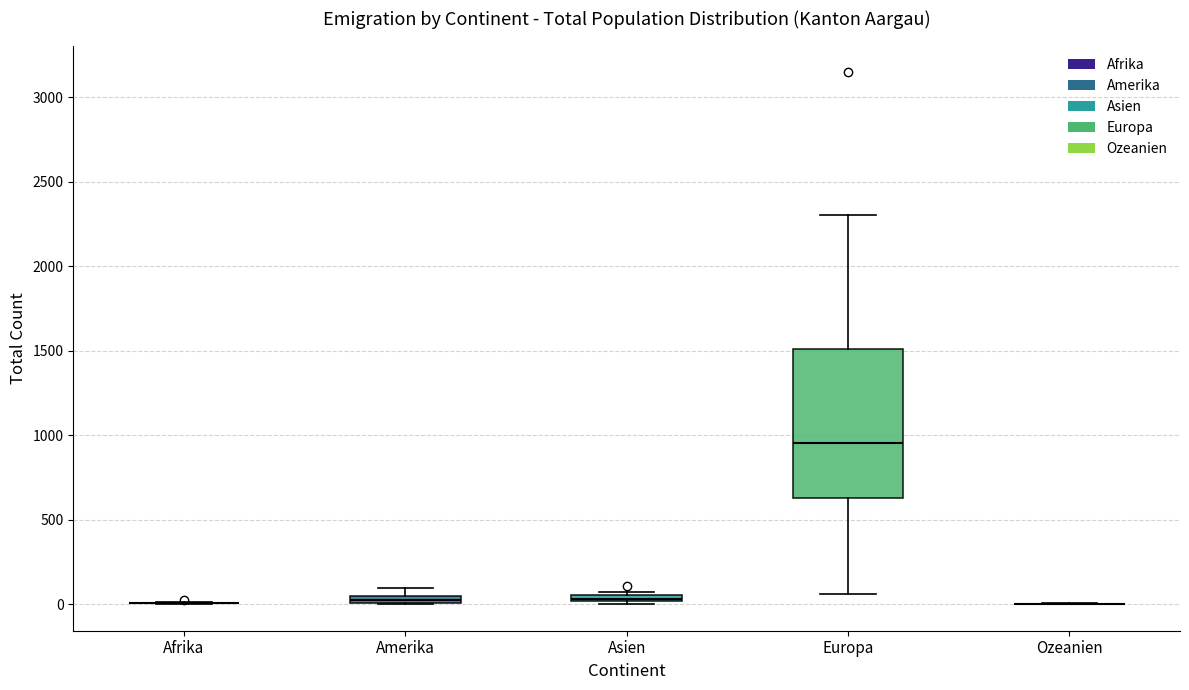

Comparing the boxes themselves (not the whiskers), which one is the tallest?

Europa